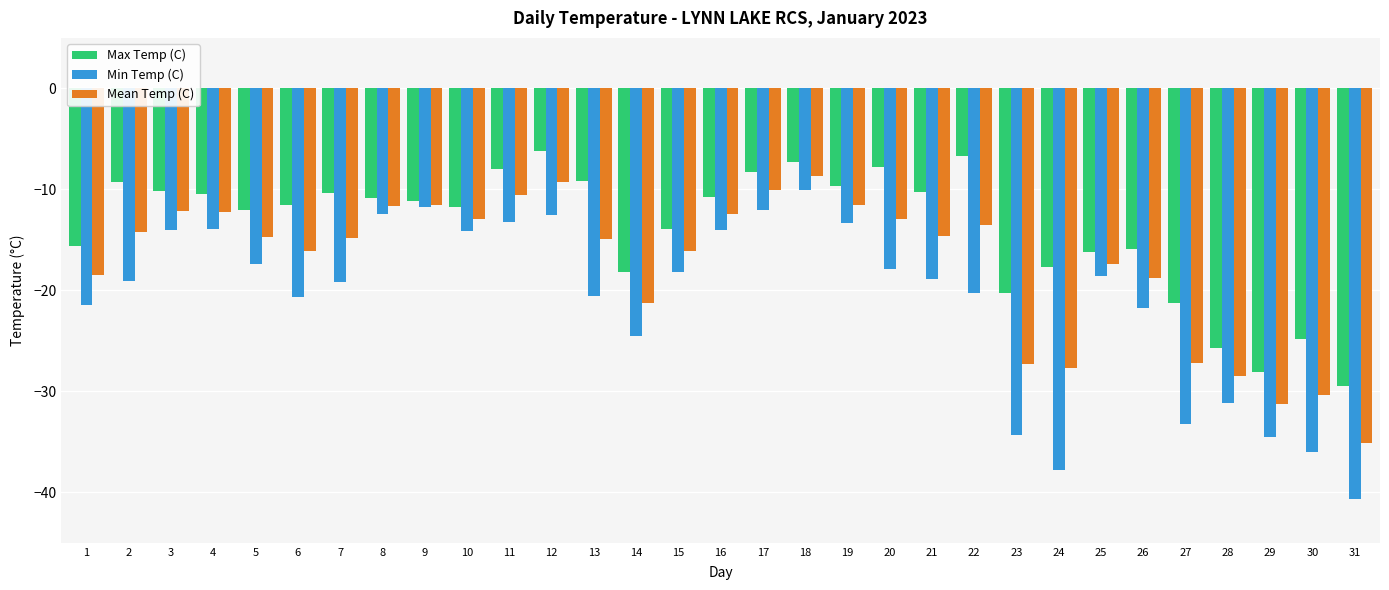

List the series in order of their overall mean, lowest first.

Min Temp (C), Mean Temp (C), Max Temp (C)